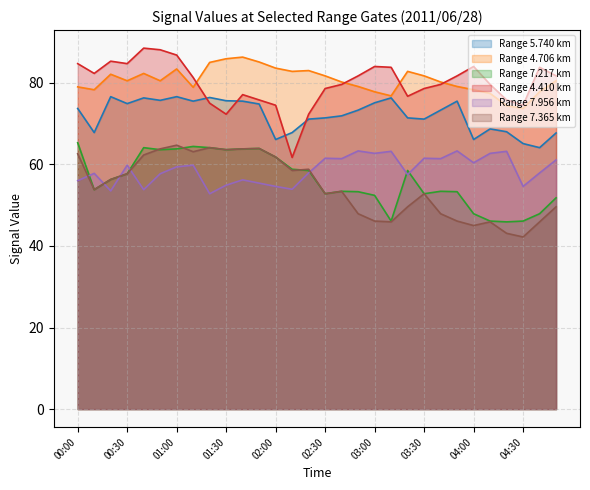

The 7.956 series shows 43.4 at 04:10. True or false?

False